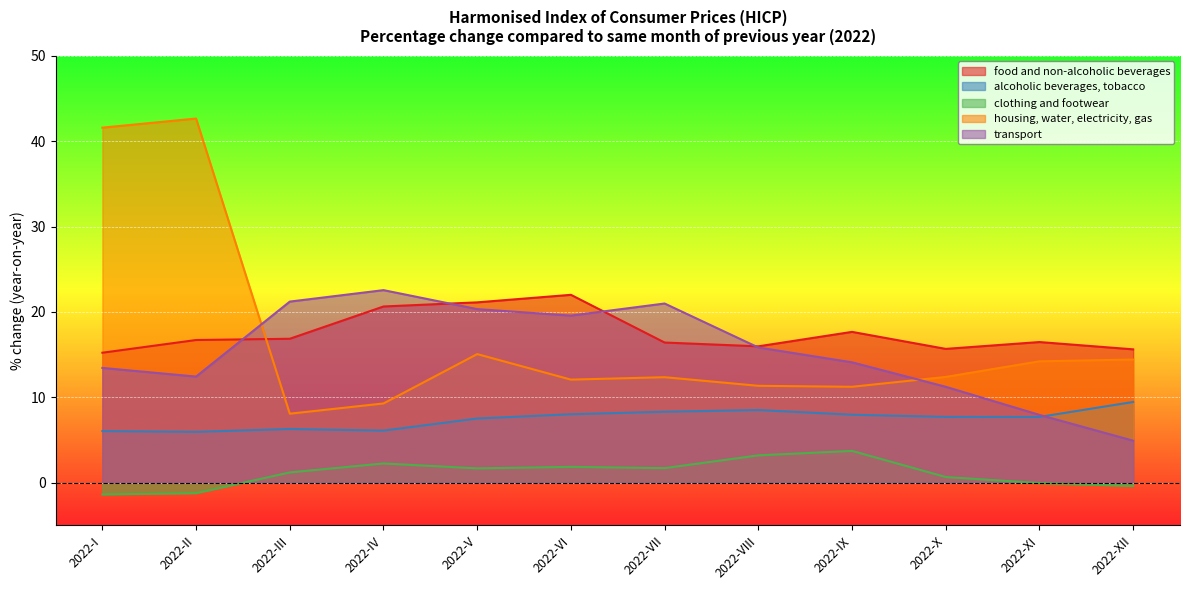

At 2022-VII, list the series in order from smallest to largest.

clothing and footwear, alcoholic beverages, tobacco, housing, water, electricity, gas, food and non-alcoholic beverages, transport